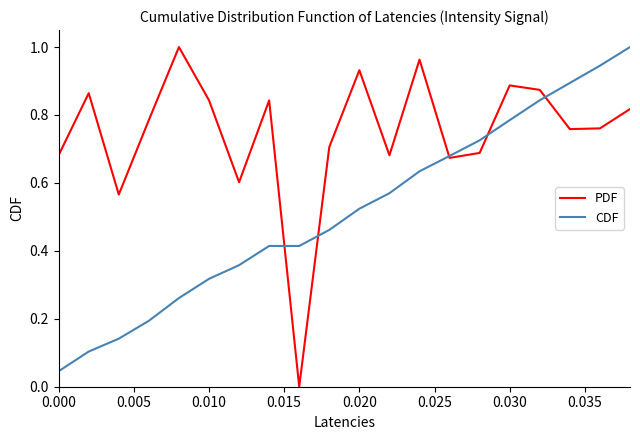

How many lines are shown in the chart?

2